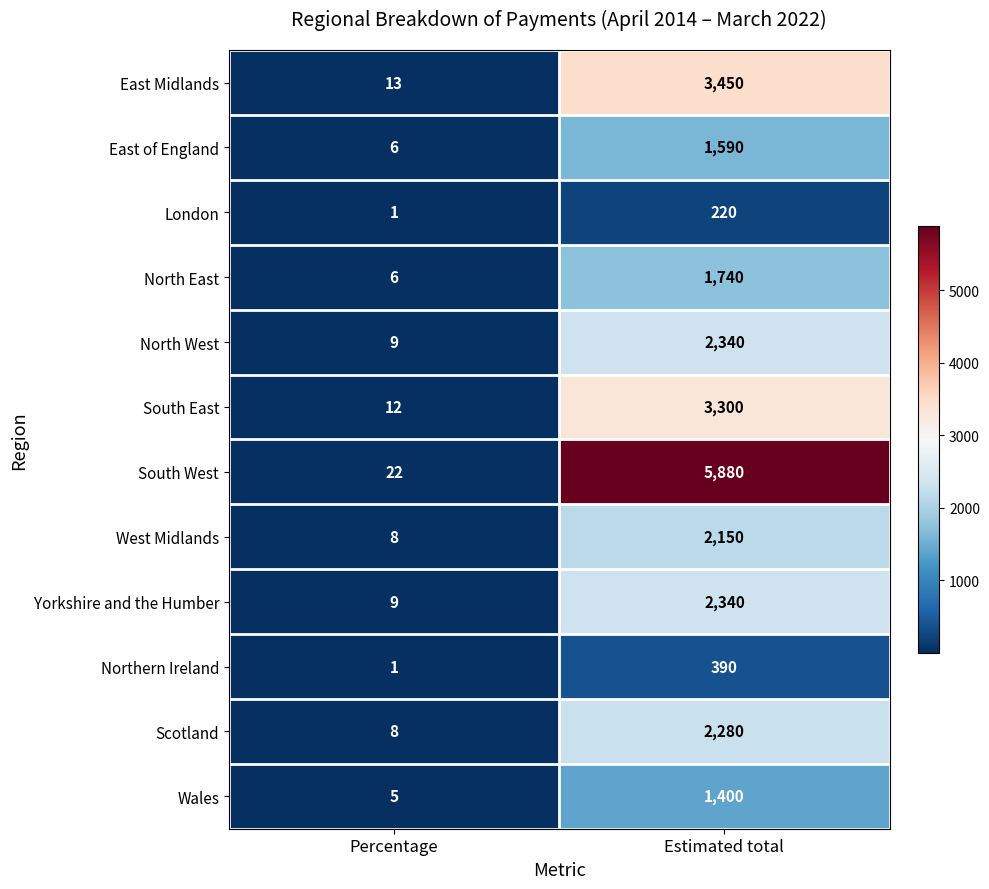

The North East series shows 8 at Percentage. True or false?

False